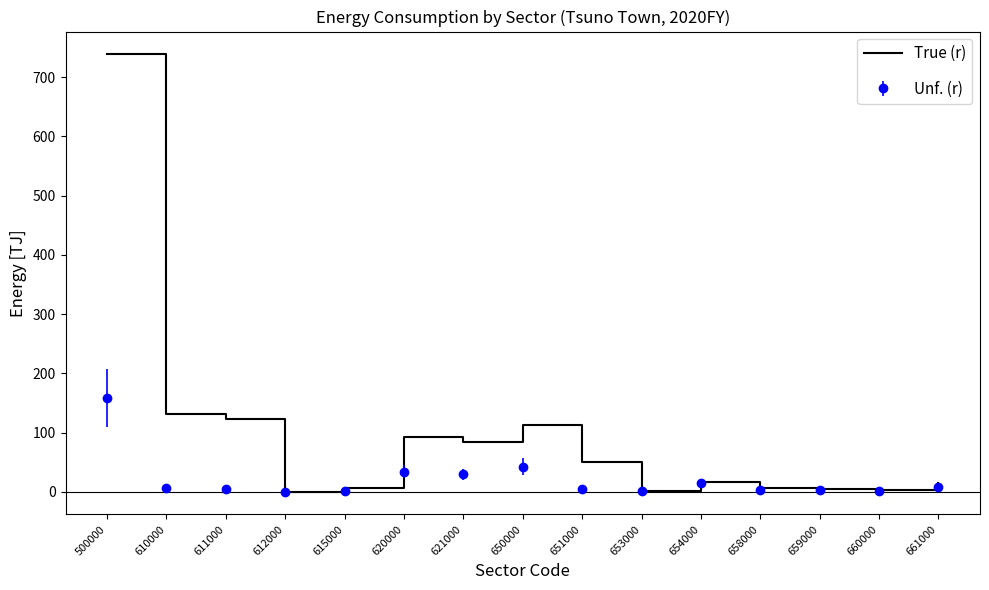

True or false: True (r) has a value of 92.6 at 620000.

True